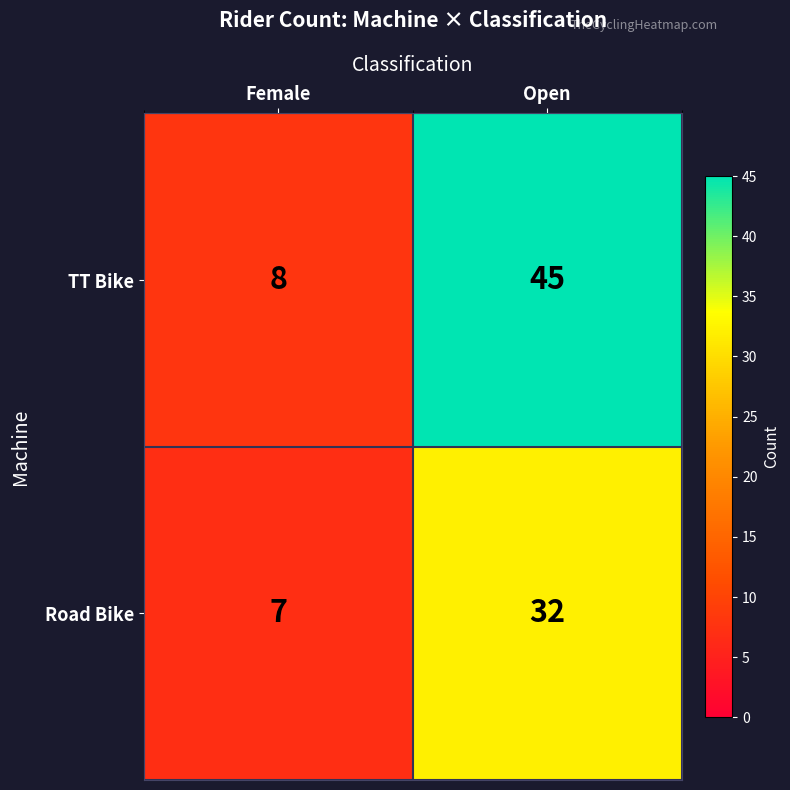

True or false: Road Bike has a value of 49 at Open.

False